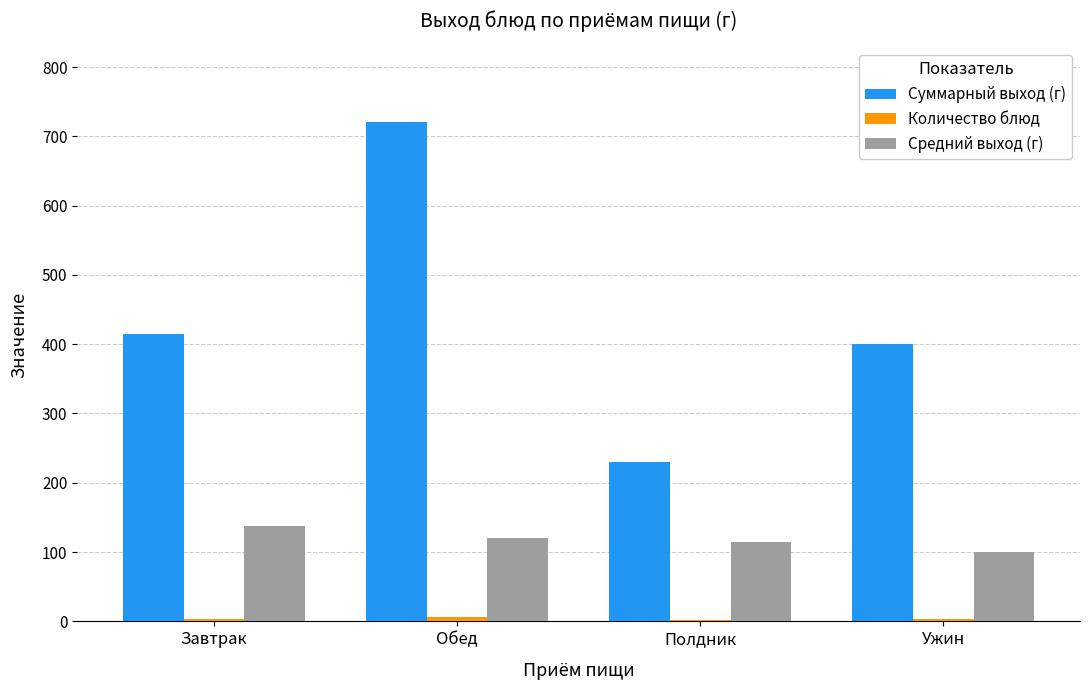

Between Полдник and Ужин, which series saw the biggest shift?

Суммарный выход (г)